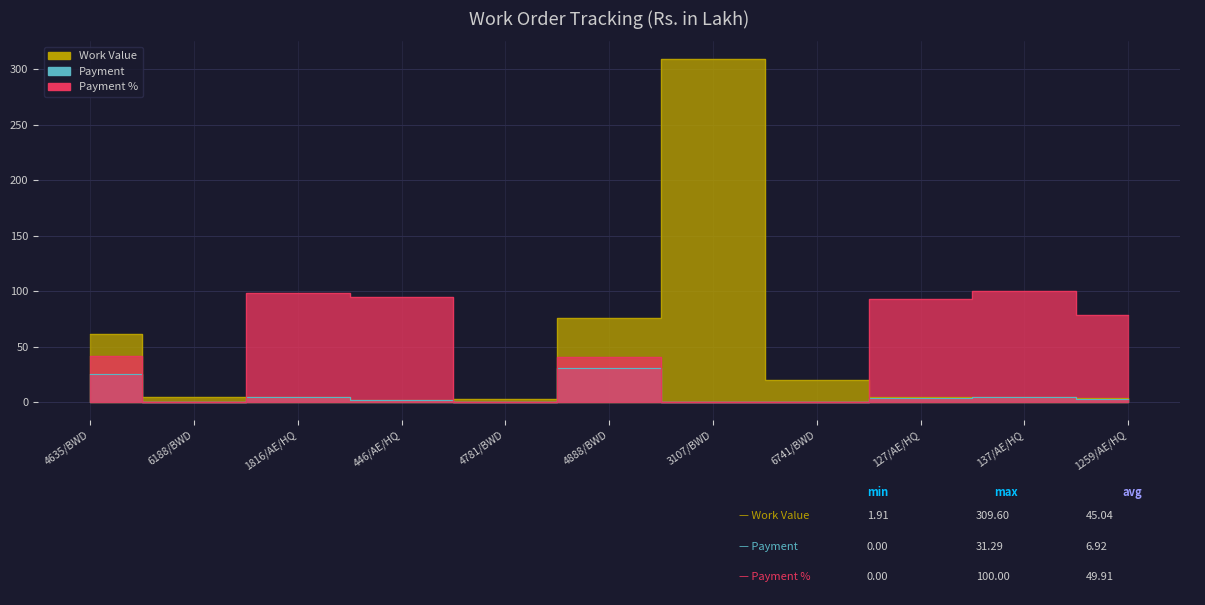

Reading left to right, transcribe all the data shown in this chart.

Work Value: 4635/BWD=61.9	6188/BWD=4.9	1816/AE/HQ=4.8	446/AE/HQ=1.9	4781/BWD=3.0	4888/BWD=75.7	3107/BWD=309.6	6741/BWD=20.1	127/AE/HQ=4.8	137/AE/HQ=4.8	1259/AE/HQ=4.1
Payment: 4635/BWD=25.8	6188/BWD=0.0	1816/AE/HQ=4.7	446/AE/HQ=1.8	4781/BWD=0.0	4888/BWD=31.3	3107/BWD=0.0	6741/BWD=0.0	127/AE/HQ=4.5	137/AE/HQ=4.8	1259/AE/HQ=3.3
Payment %: 4635/BWD=41.6	6188/BWD=0.0	1816/AE/HQ=98.2	446/AE/HQ=95.4	4781/BWD=0.0	4888/BWD=41.4	3107/BWD=0.0	6741/BWD=0.0	127/AE/HQ=93.5	137/AE/HQ=100.0	1259/AE/HQ=78.9